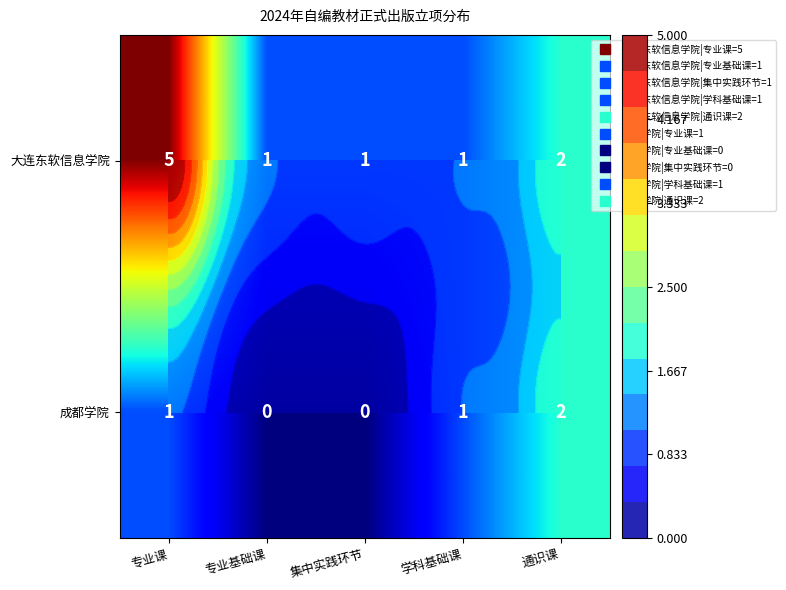

Which series has the widest spread of values?

大连东软信息学院